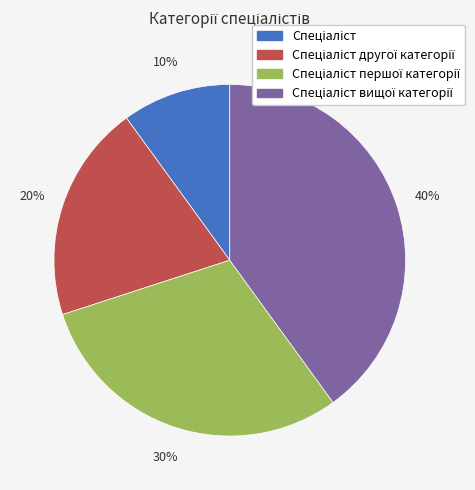

To the nearest percent, what is the difference between the largest and smallest slice percentages?

30%